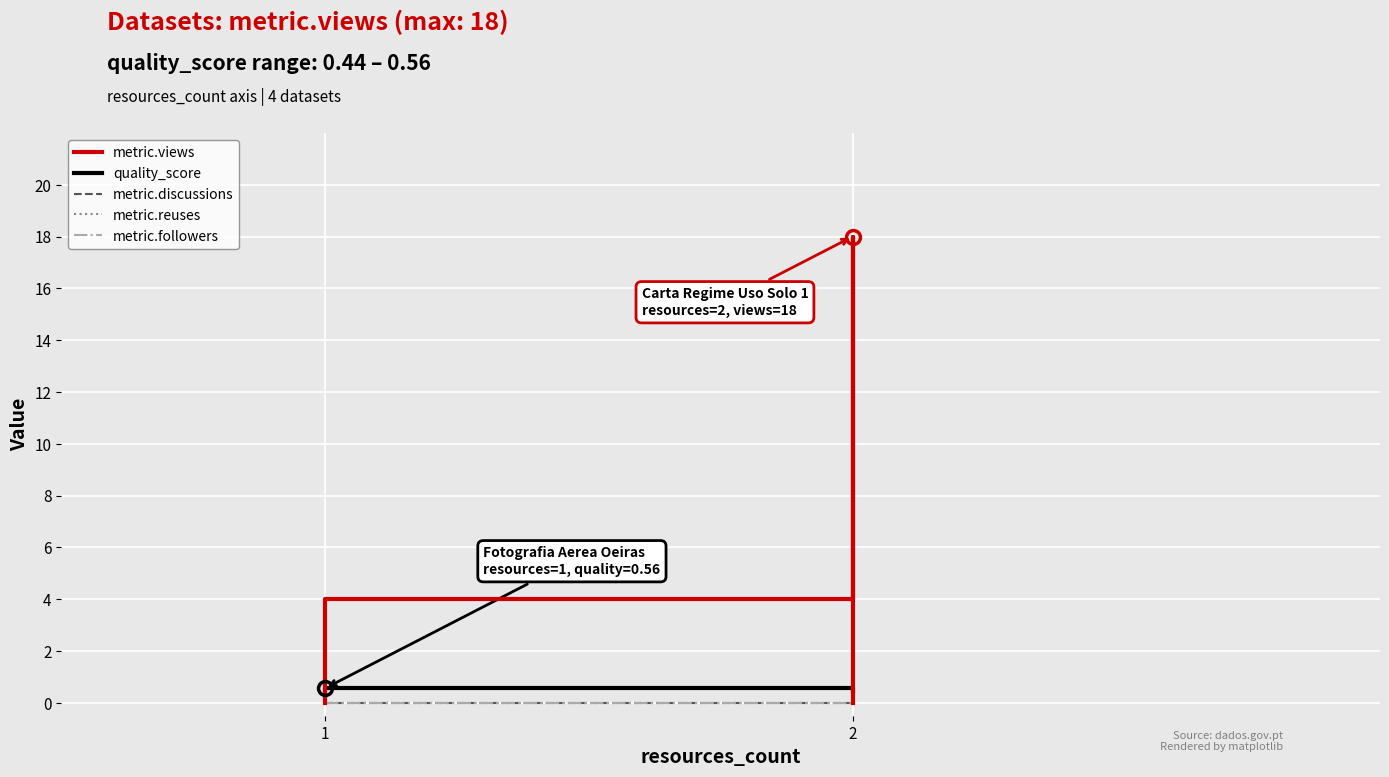

Reading left to right, what are all the values shown in this chart?

metric.views: 0.0	4.0	18.0	0.0
quality_score: 0.4	0.6	0.4	0.4
metric.discussions: 0.0	0.0	0.0	0.0
metric.reuses: 0.0	0.0	0.0	0.0
metric.followers: 0.0	0.0	0.0	0.0